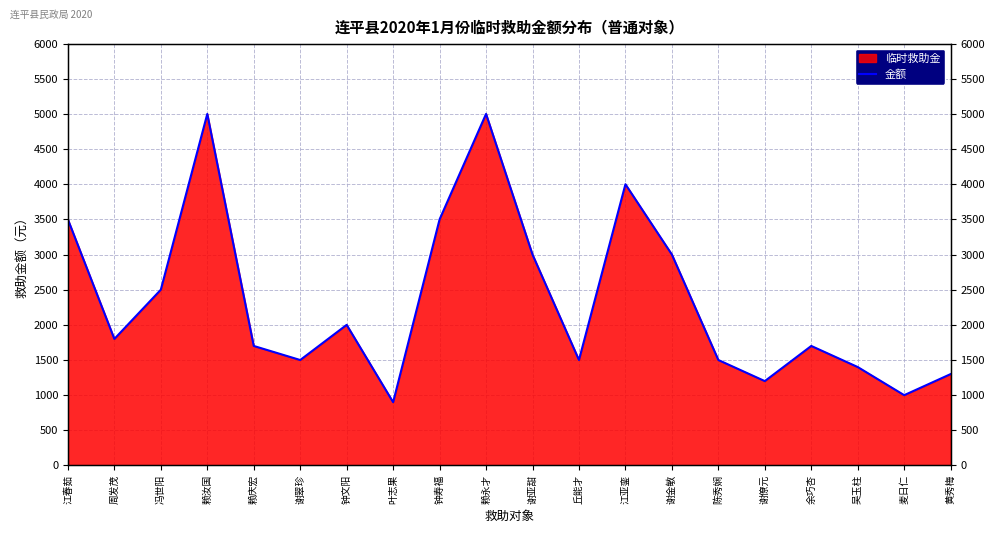

What is the greatest value displayed?

5000